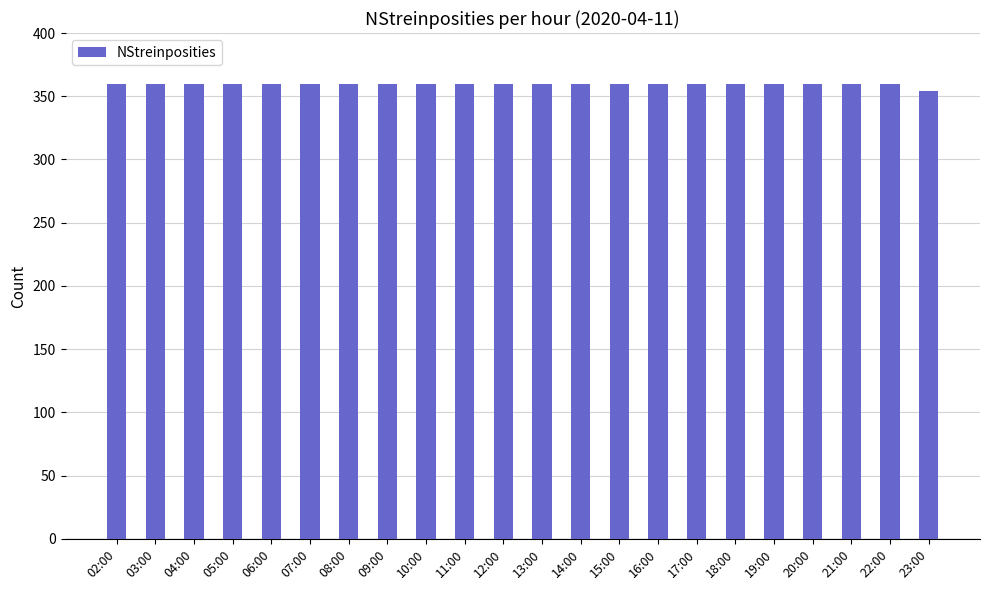

What is the label of the 8th bar from the left?

09:00